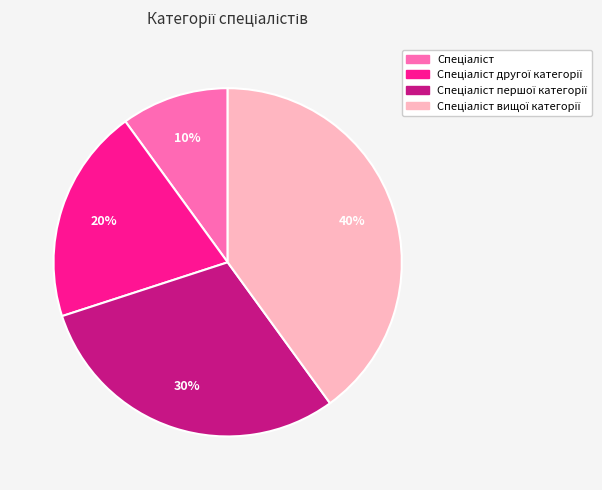

Does any single category account for the majority?

No